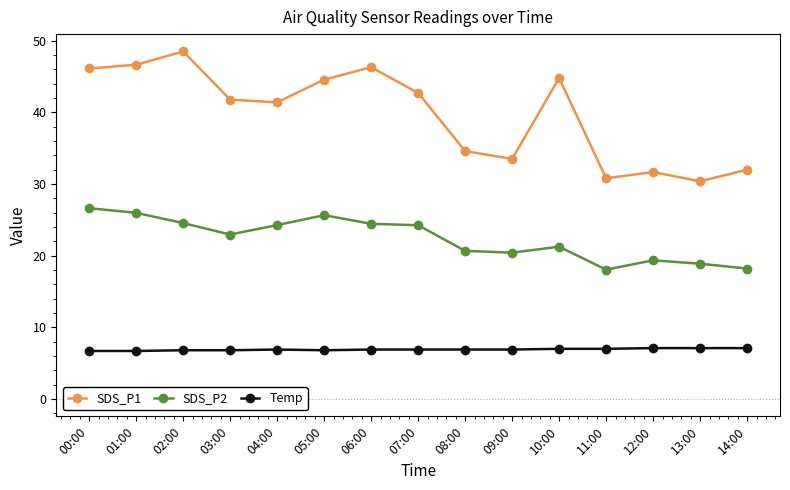

Is the value of SDS_P1 at 05:00 greater than the value of Temp at 13:00?

Yes